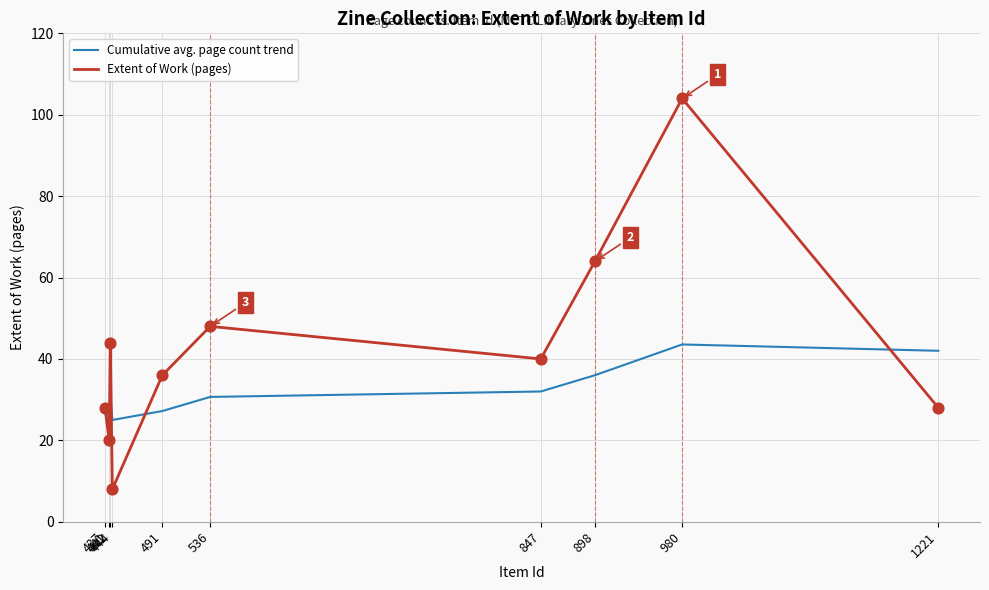

At how many categories does at least one series exceed 60?

2